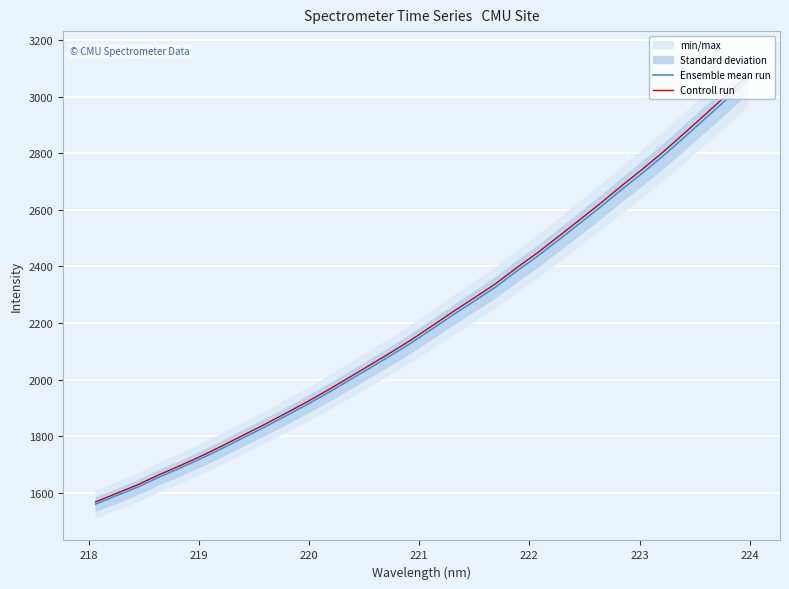

What is the minimum value for Ensemble mean run?

1560.5